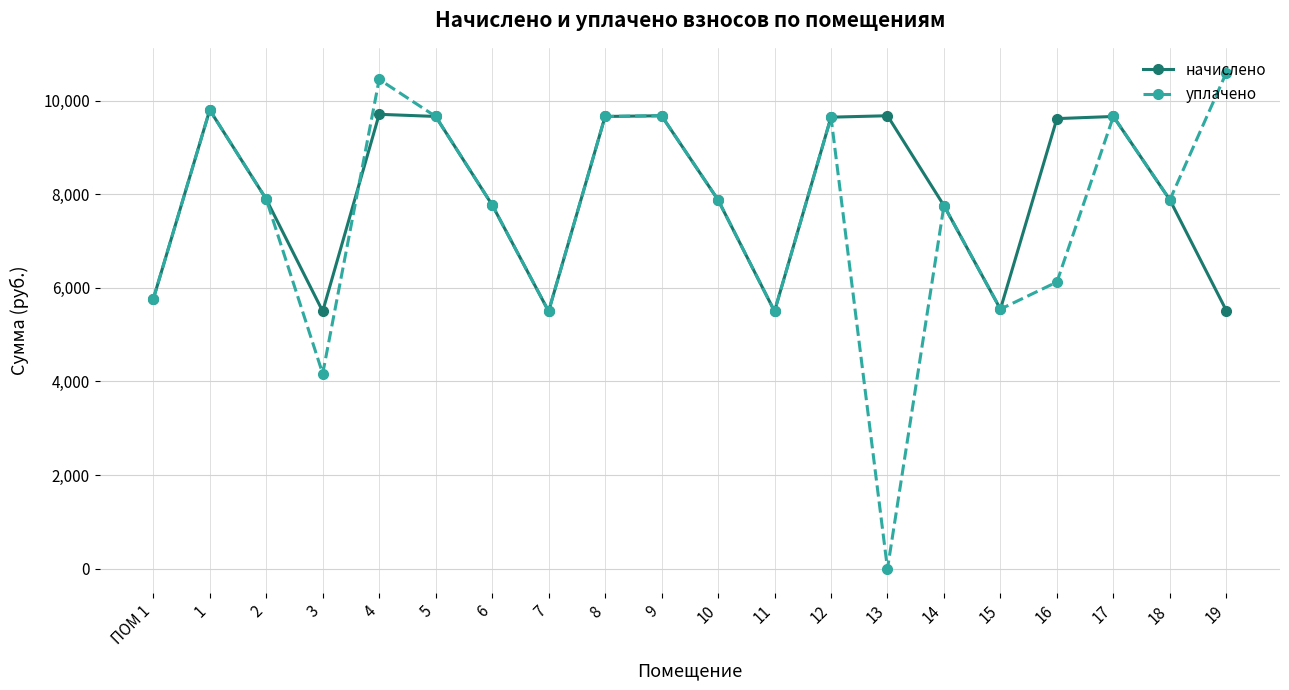

Is the value of уплачено at 3 greater than the value of начислено at 18?

No